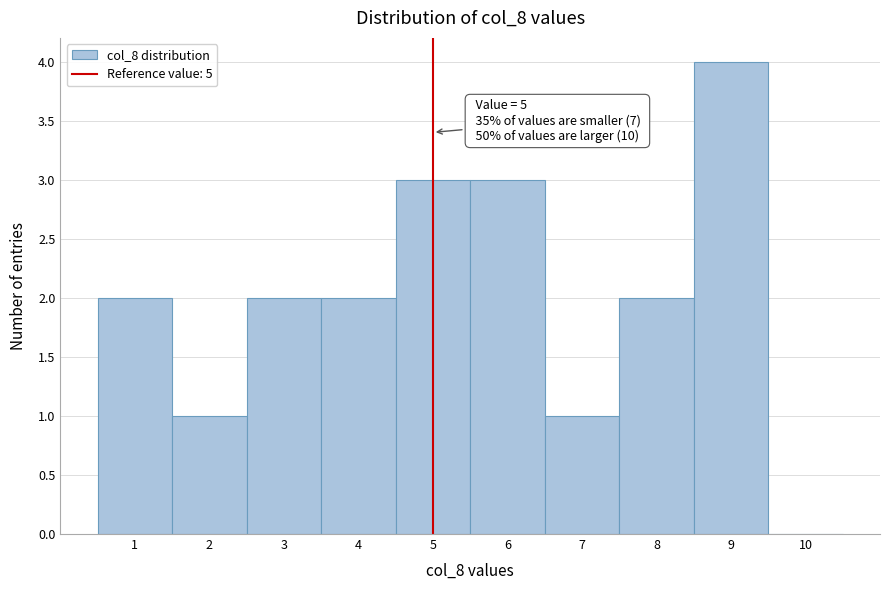

Over which range of the x-axis is the bar tallest?

8.5 to 9.5